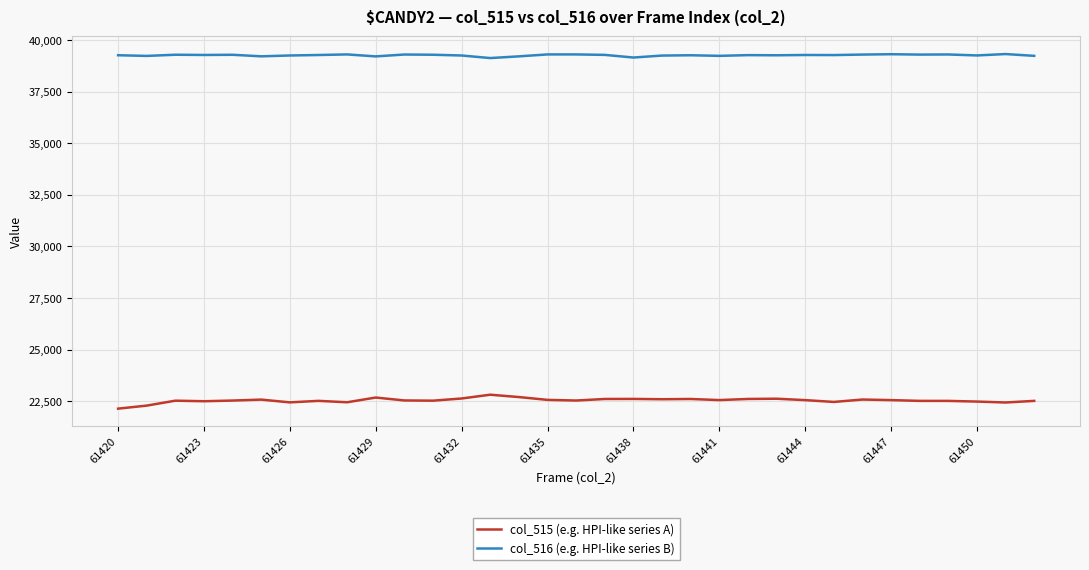

How many lines are shown in the chart?

2